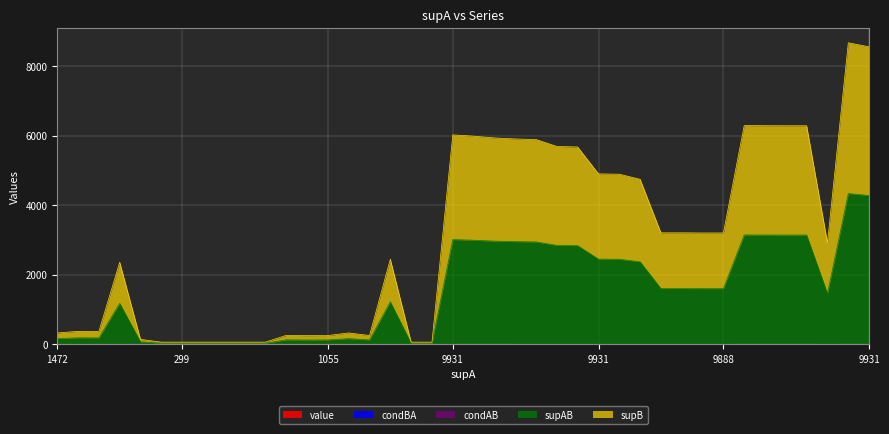

What is the label of the 21st point from the left?

20